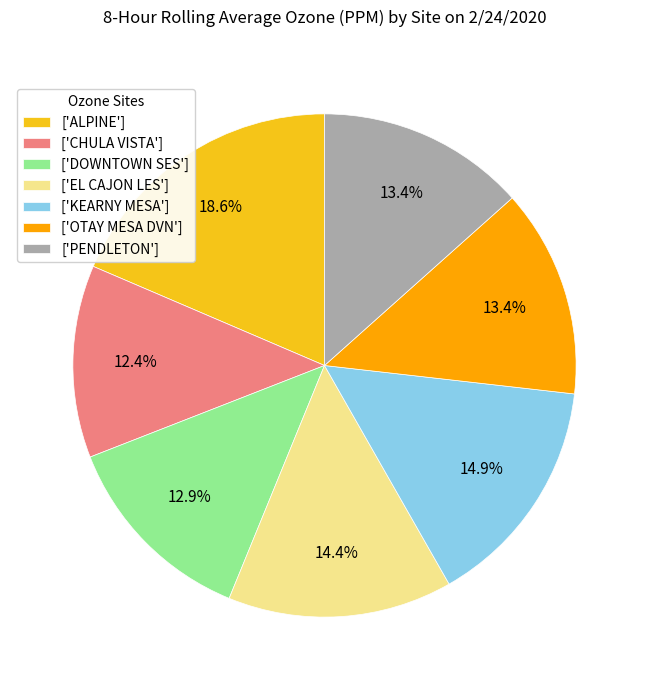

Which has a higher value, ['ALPINE'] or ['PENDLETON']?

['ALPINE']